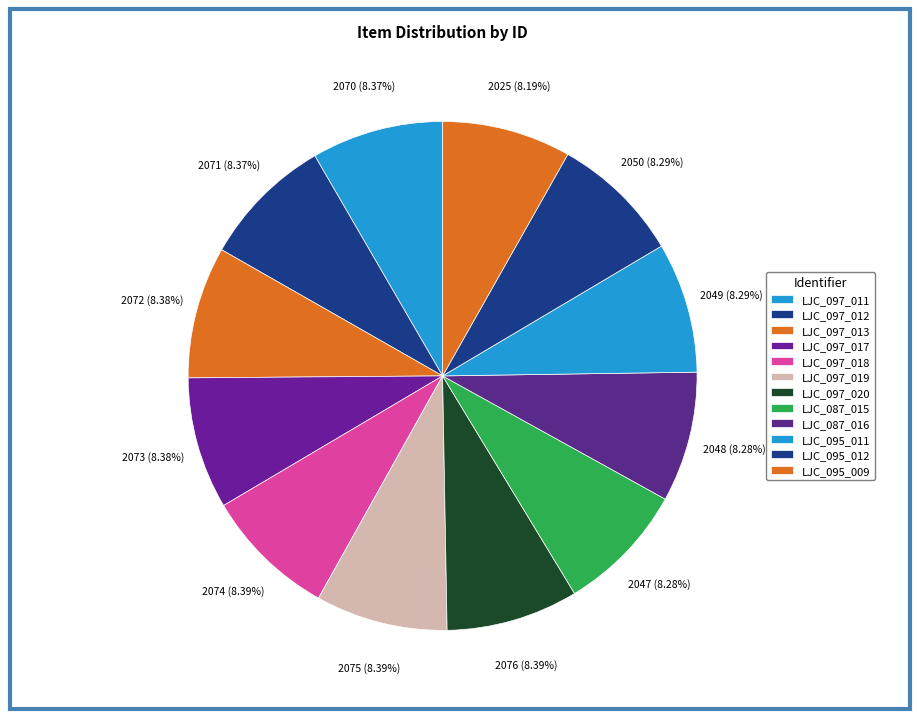

To the nearest percent, what percentage of the pie is LJC_097_020?

8%